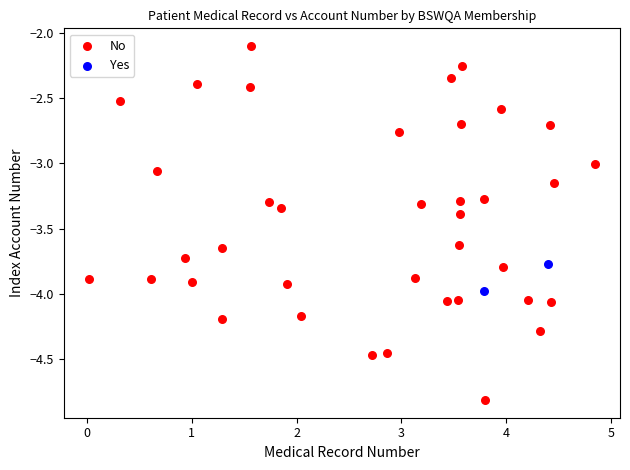

What are all the series names shown in the legend?

No, Yes